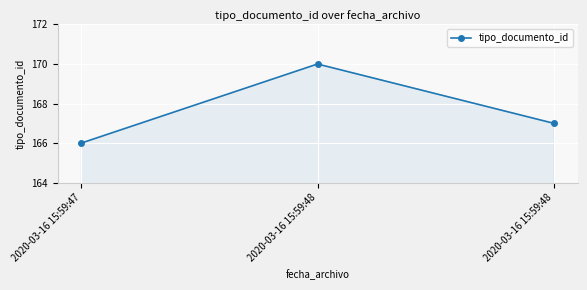

What is the change in value from 2020-03-16 15:59:47 to 2020-03-16 15:59:48?

+4